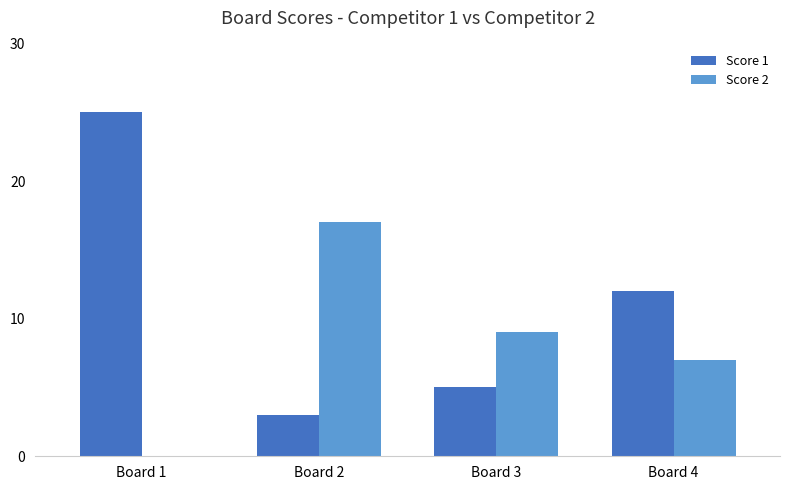

The value of Score 1 at Board 4 is 4. True or false?

False